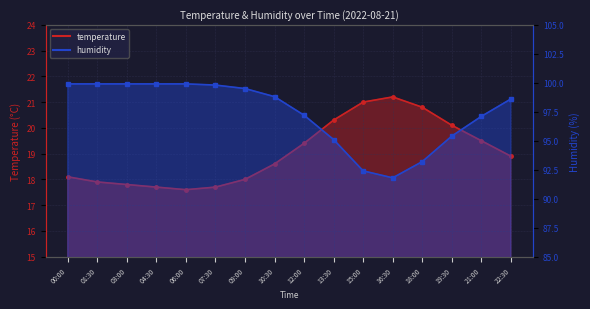

Between 07:30 and 16:30, which is larger?

16:30